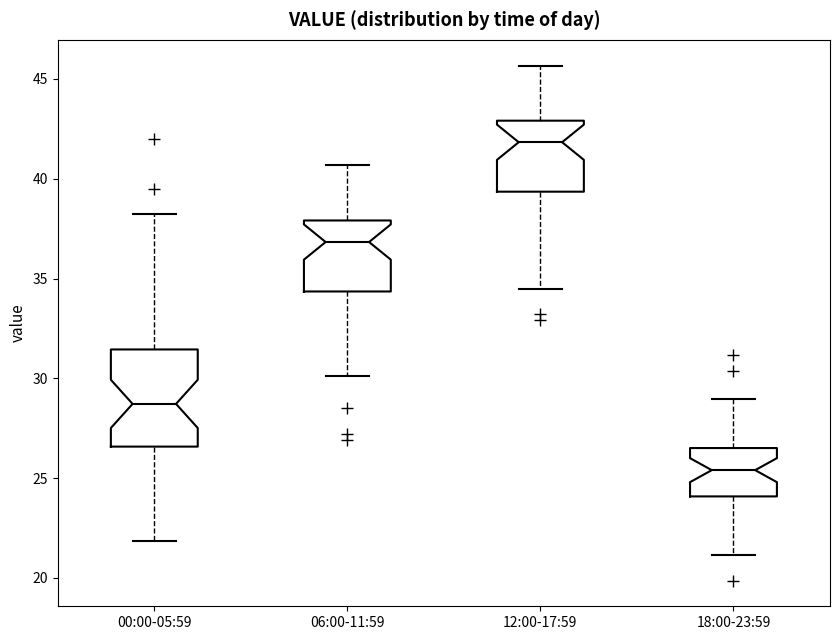

Reading left to right, read every box against the y-axis: the position of its median line, the range the box covers, and the ends of its whiskers. The values are not printed on the chart, so give them approximately, as read against the axis.

00:00-05:59: median 28.5, box 26.5 to 31.5, whiskers 22.0 to 38.0
06:00-11:59: median 37.0, box 34.5 to 38.0, whiskers 30.0 to 40.5
12:00-17:59: median 42.0, box 39.5 to 43.0, whiskers 34.5 to 45.5
18:00-23:59: median 25.5, box 24.0 to 26.5, whiskers 21.0 to 29.0